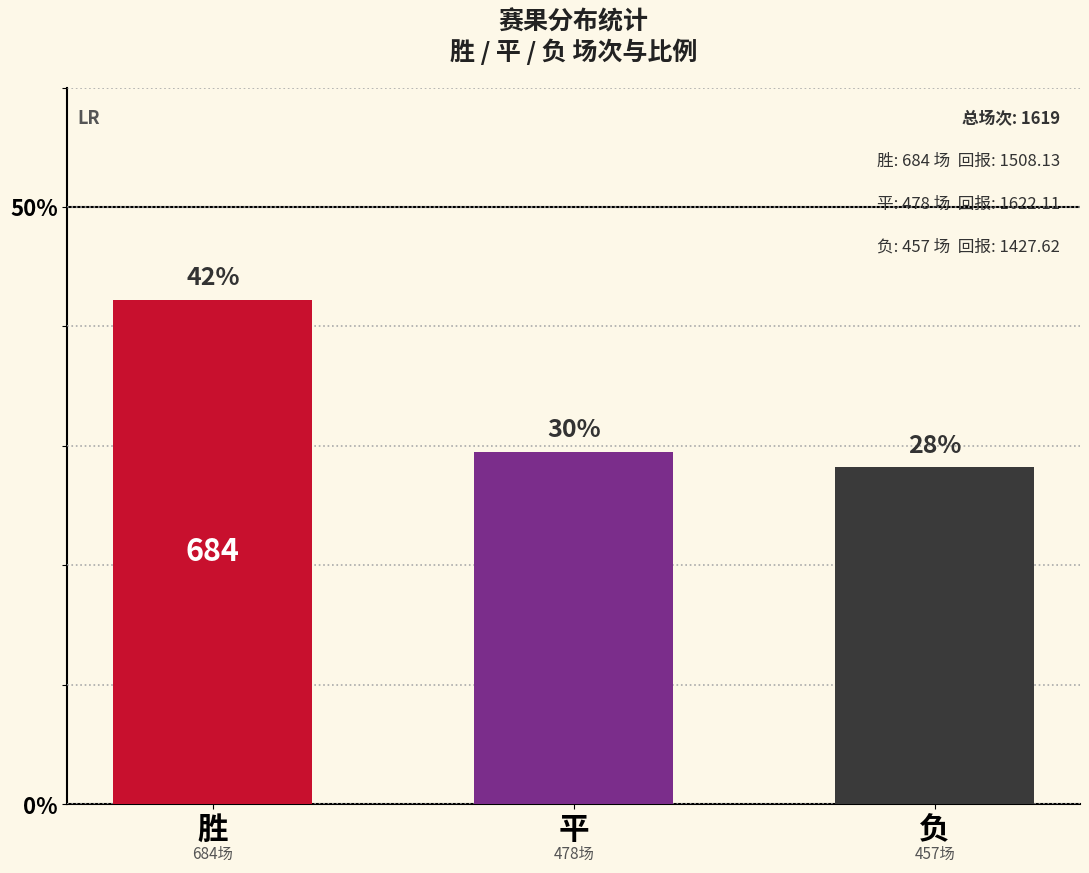

What is the approximate value at 平?

29.5